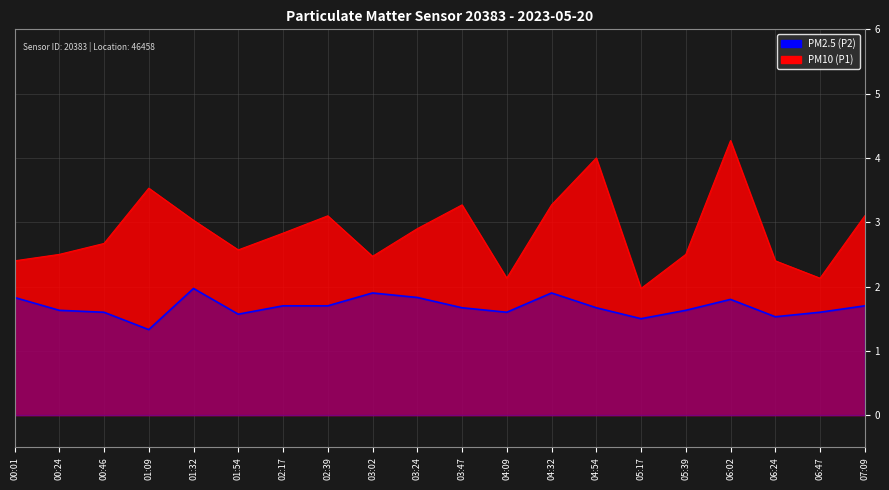

What is the difference between the maximum and second lowest values in the PM10 (P1) series?

2.1